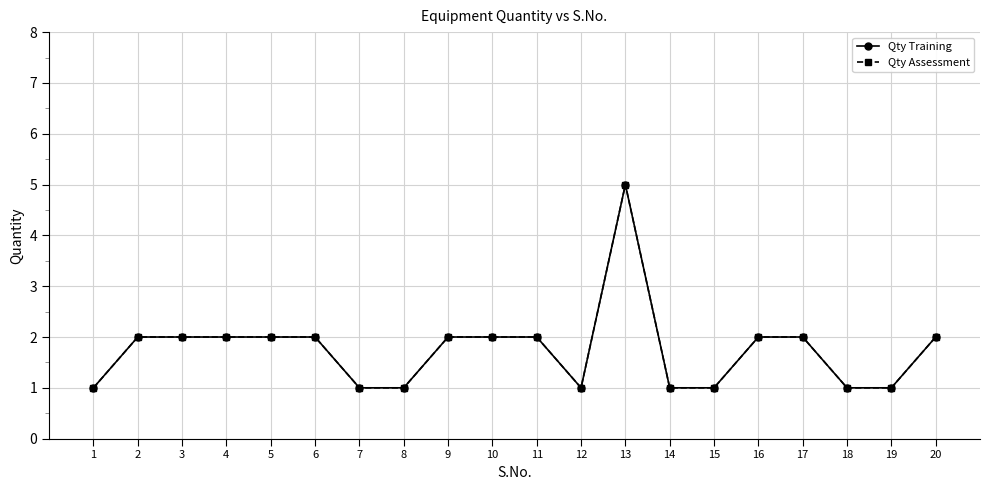

Reading right to left, extract all data points from this chart.

Qty Training: 2	1	1	2	2	1	1	5	1	2	2	2	1	1	2	2	2	2	2	1
Qty Assessment: 2	1	1	2	2	1	1	5	1	2	2	2	1	1	2	2	2	2	2	1